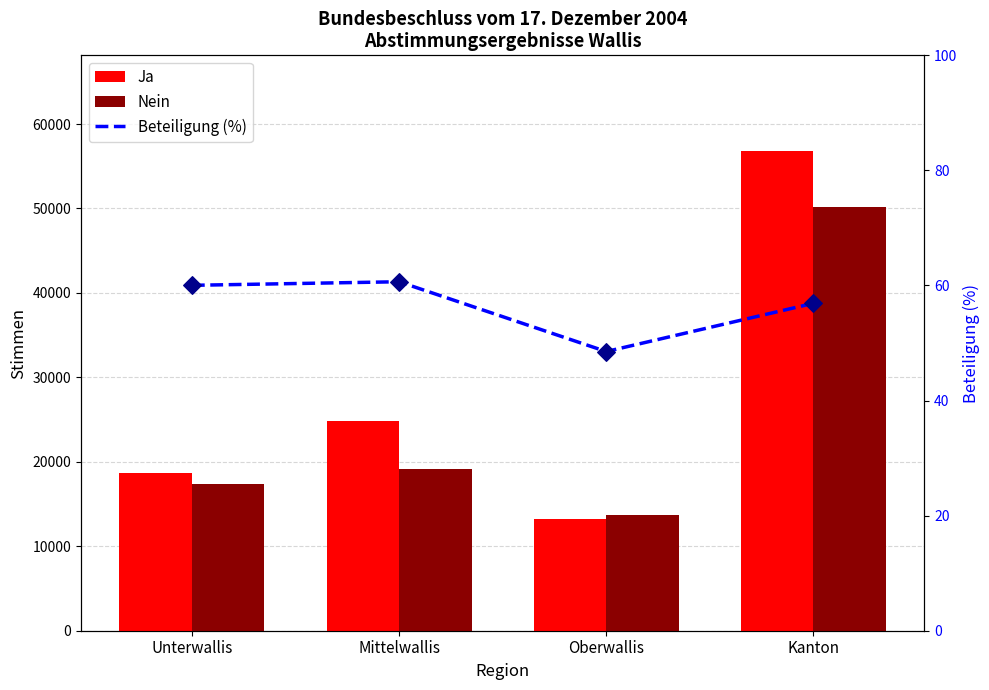

What are all the series names shown in the legend?

Ja, Nein, Beteiligung (%)